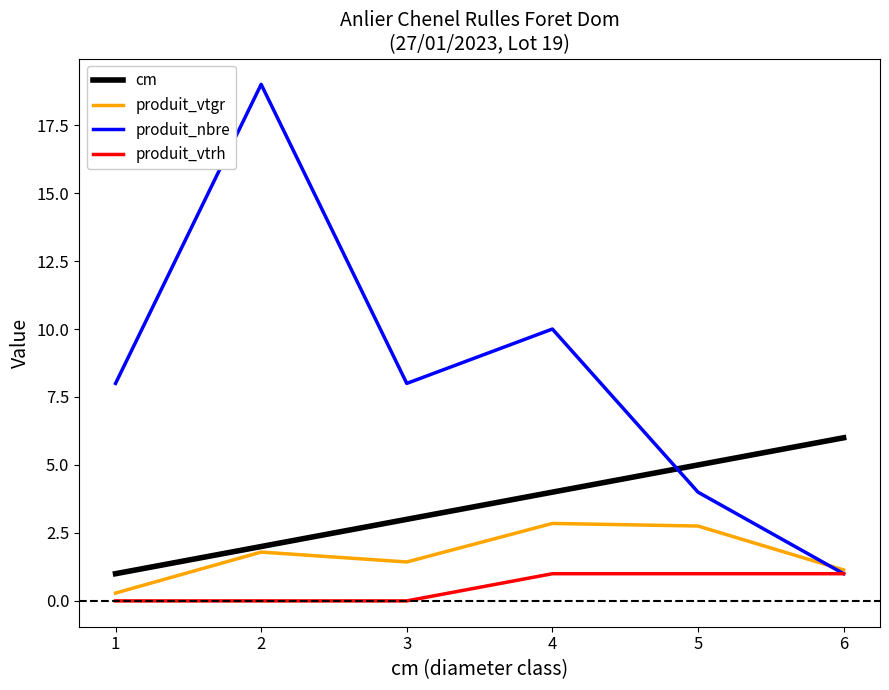

What is the total value across all series at 4?

17.8